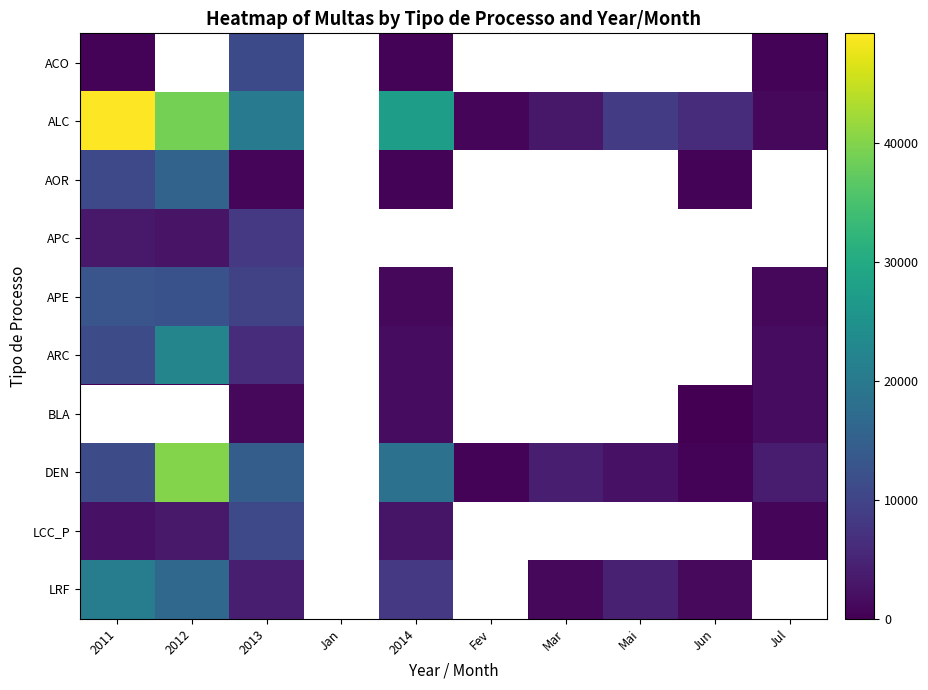

What value does the ARC series have at 2011?

11500.0